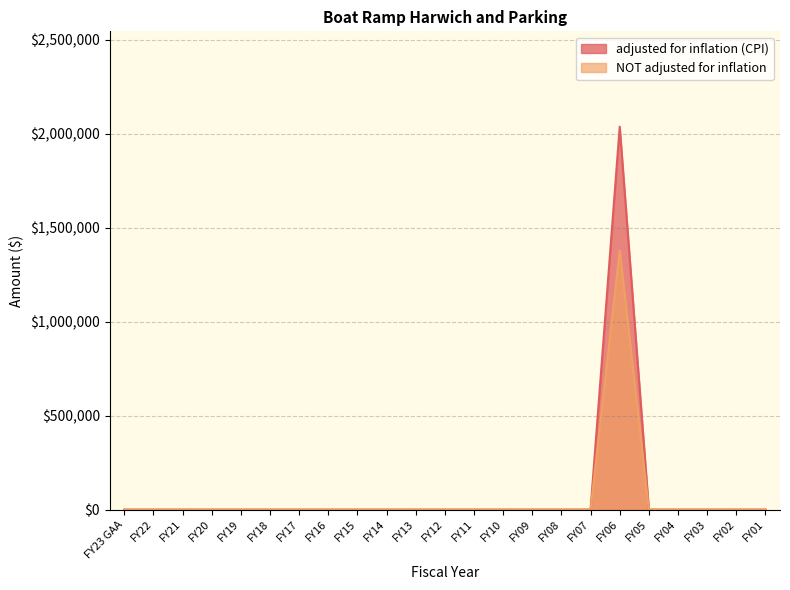

Reading right to left, list all the values displayed in this chart.

adjusted for inflation (CPI): FY01=0	FY02=0	FY03=0	FY04=0	FY05=0	FY06=2037829	FY07=0	FY08=0	FY09=0	FY10=0	FY11=0	FY12=0	FY13=0	FY14=0	FY15=0	FY16=0	FY17=0	FY18=0	FY19=0	FY20=0	FY21=0	FY22=0	FY23 GAA=0
NOT adjusted for inflation: FY01=0	FY02=0	FY03=0	FY04=0	FY05=0	FY06=1380000	FY07=0	FY08=0	FY09=0	FY10=0	FY11=0	FY12=0	FY13=0	FY14=0	FY15=0	FY16=0	FY17=0	FY18=0	FY19=0	FY20=0	FY21=0	FY22=0	FY23 GAA=0